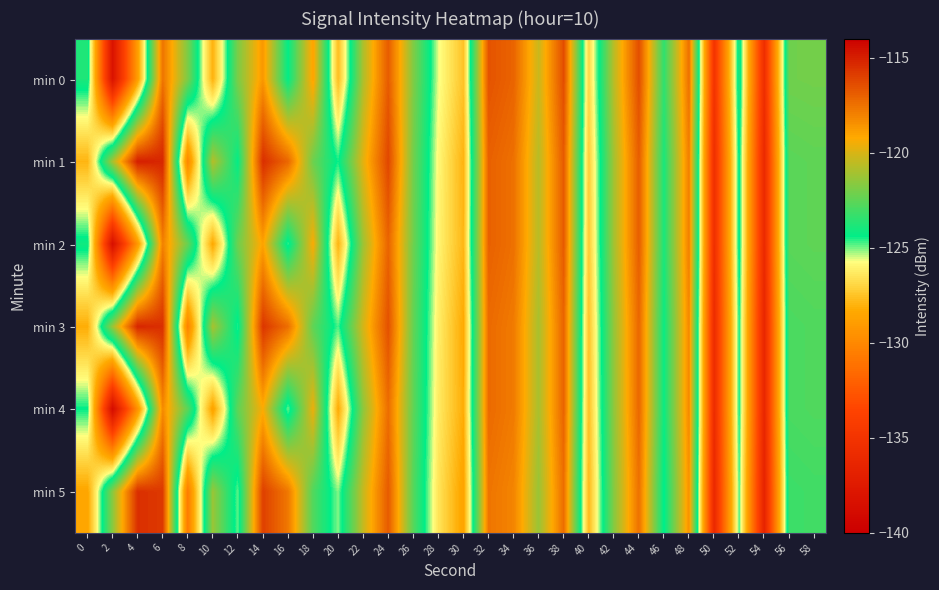

At which category does the chart reach its peak across all series?

4